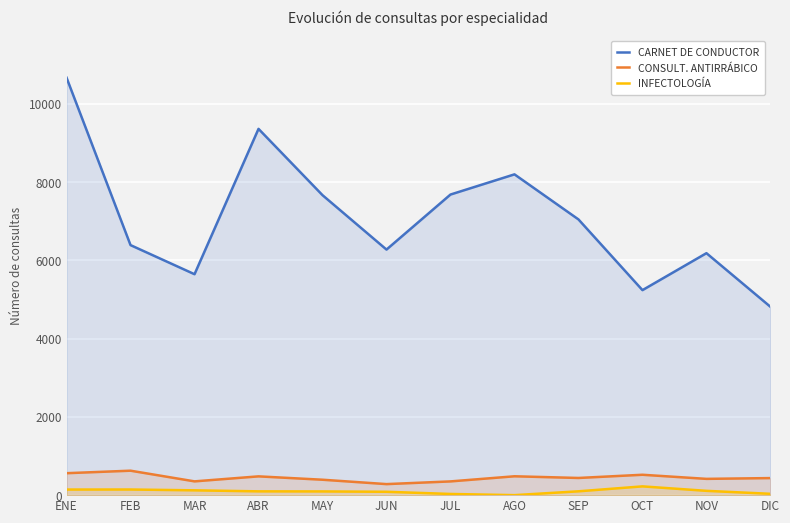

True or false: INFECTOLOGÍA and CARNET DE CONDUCTOR cross at least once.

False